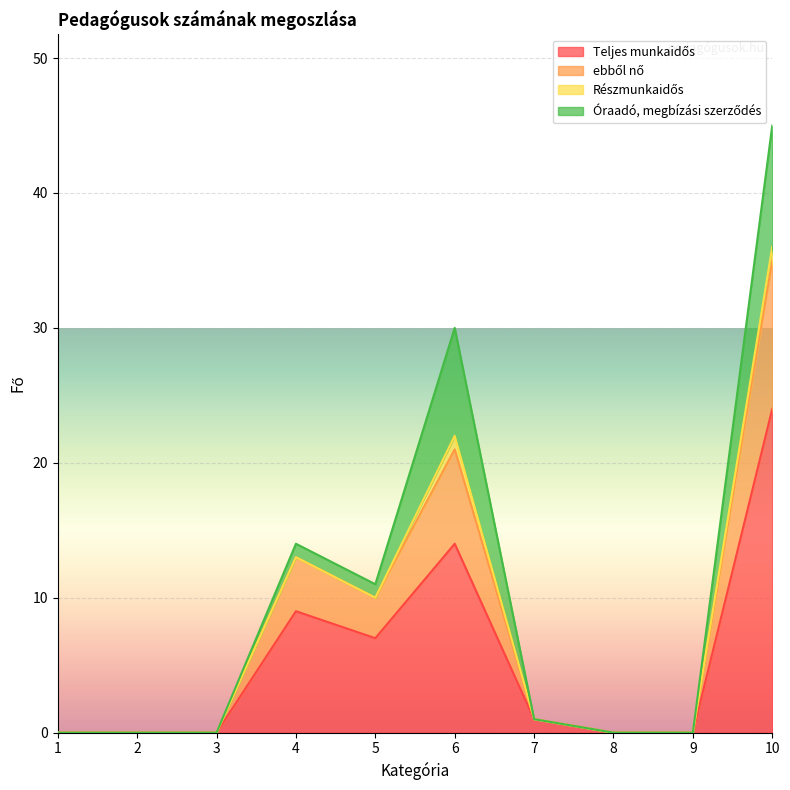

Which category has the highest value in the Teljes munkaidős series?

10